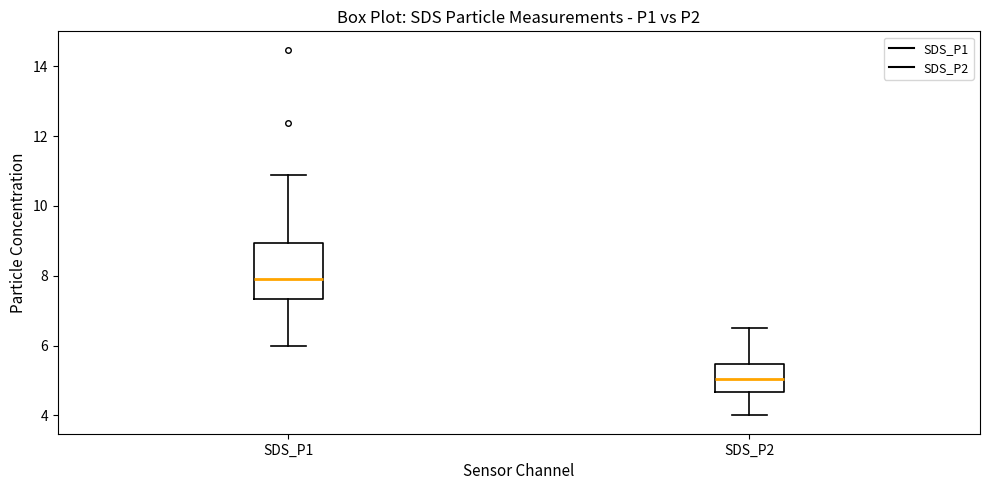

Reading left to right, transcribe this box plot: for each box, give where its median line is, the range the box spans, and where its two whiskers end, as read against the y-axis. The values are not printed on the chart, so give them approximately, as read against the axis.

SDS_P1: median 8.0, box 7.4 to 9.0, whiskers 6.0 to 11.0
SDS_P2: median 5.0, box 4.6 to 5.4, whiskers 4.0 to 6.6